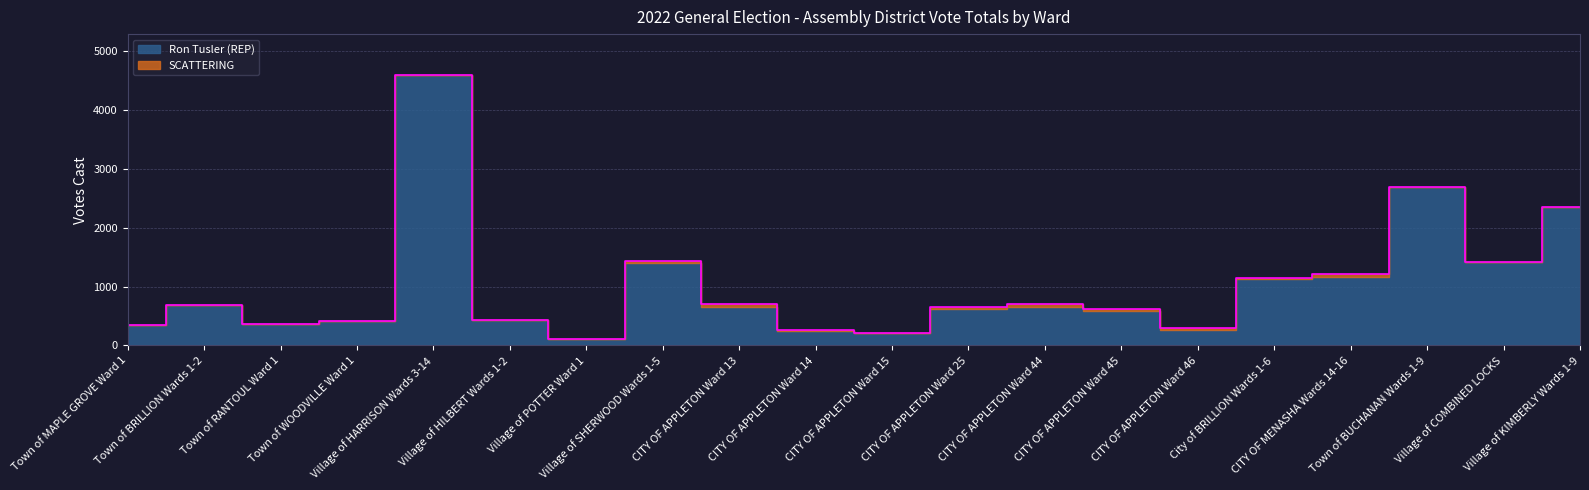

Which category has the highest value across all series?

Village of HARRISON Wards 3-14